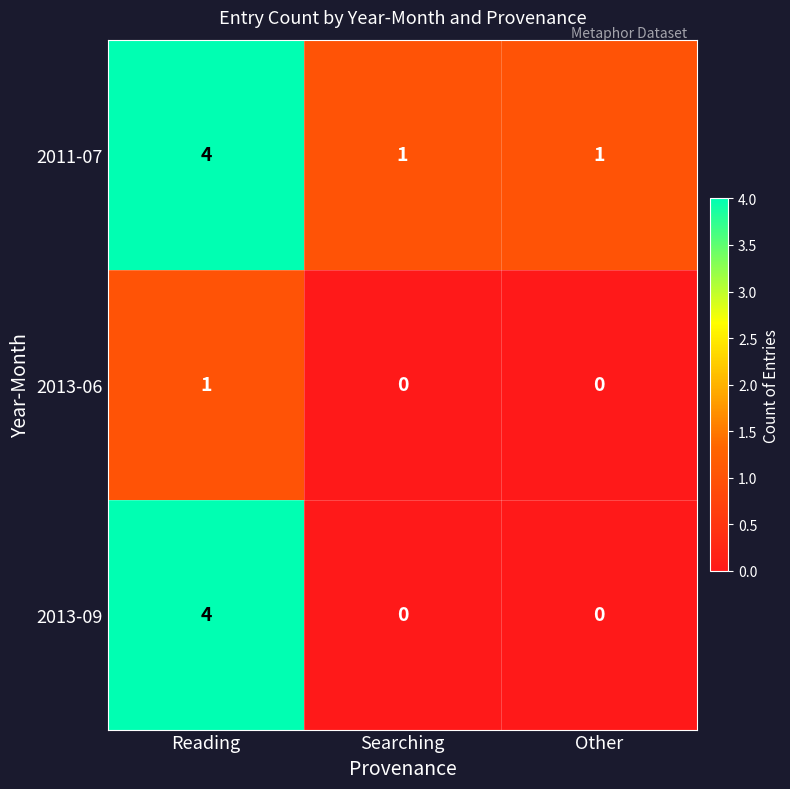

List the series in order of their overall mean, highest first.

2011-07, 2013-09, 2013-06